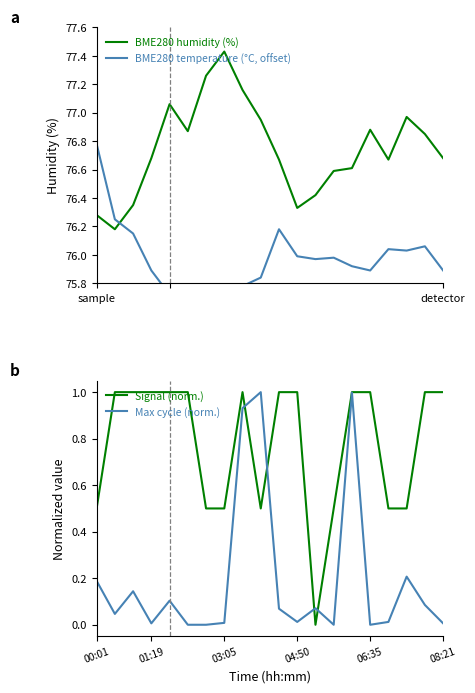

Is it true that Max cycle (norm.) equals -0.6 at 06:35?

False